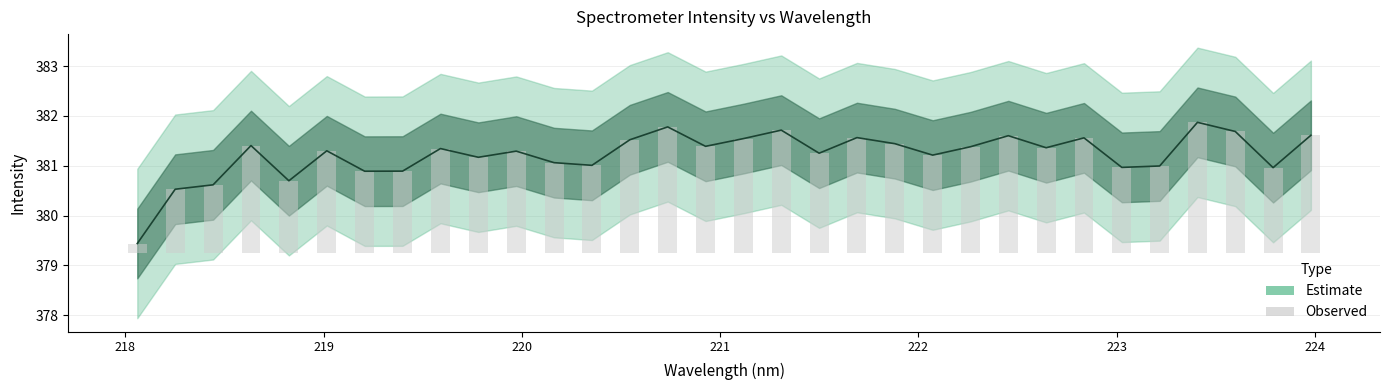

What is the value of the 17th bar from the left?

2.3